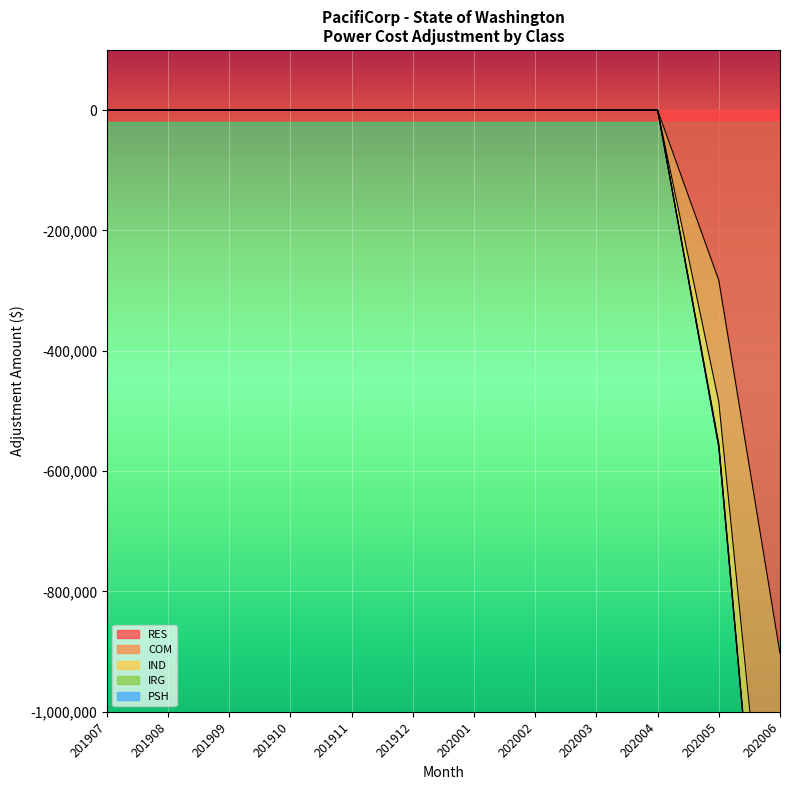

Reading left to right, extract all data points from this chart.

RES: 0.0	0.0	0.0	0.0	0.0	0.0	0.0	0.0	0.0	0.0	-282977.4	-902733.2
COM: 0.0	0.0	0.0	0.0	0.0	0.0	0.0	0.0	0.0	0.0	-560215.1	-1697519.9
IND: 0.0	0.0	0.0	0.0	0.0	0.0	0.0	0.0	0.0	0.0	-559004.3	-1695132.3
PSH: 0.0	0.0	0.0	0.0	0.0	0.0	0.0	0.0	0.0	0.0	-554480.9	-1689190.4